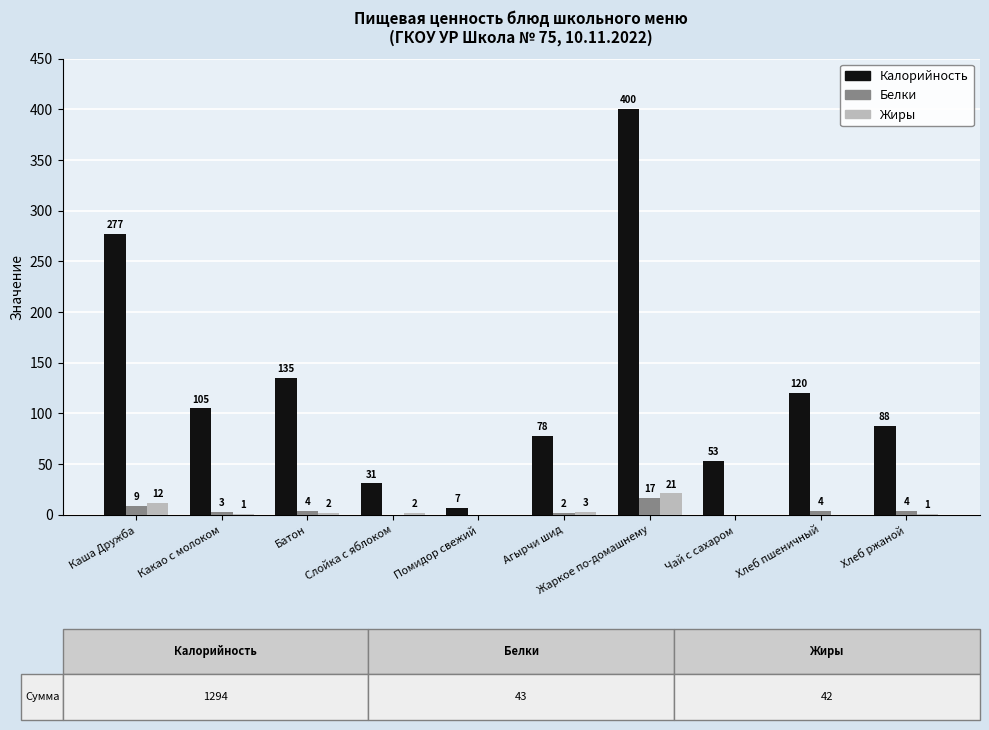

Read the Калорийность value at Хлеб ржаной.

88